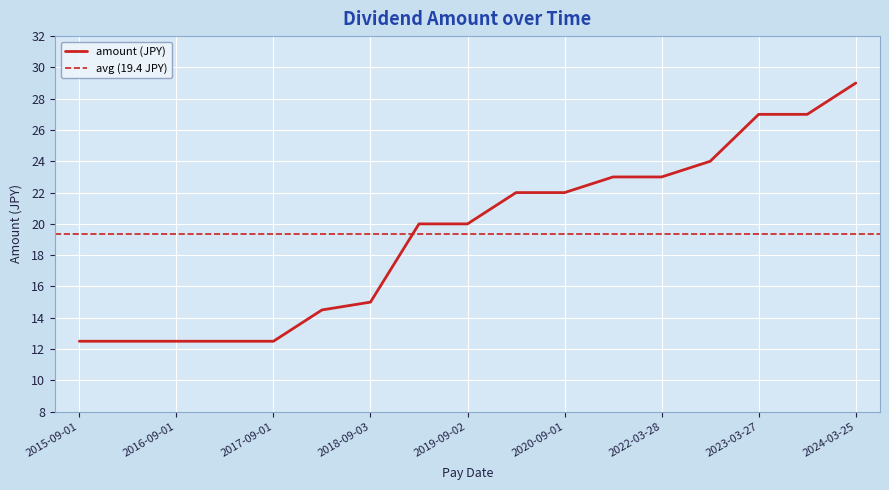

Rank the categories by value from lowest to highest.

2015-09-01, 2016-03-25, 2016-09-01, 2017-03-24, 2017-09-01, 2018-03-26, 2018-09-03, 2019-03-22, 2019-09-02, 2020-03-23, 2020-09-01, 2021-09-01, 2022-03-28, 2022-09-01, 2023-03-27, 2023-09-01, 2024-03-25